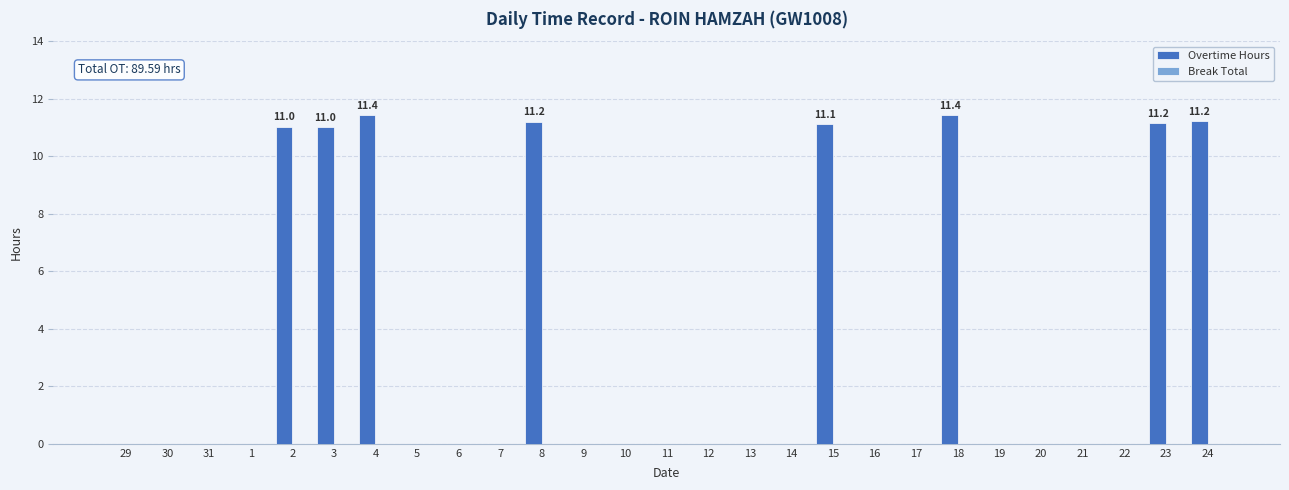

The value at 24 is 5.2. True or false?

False